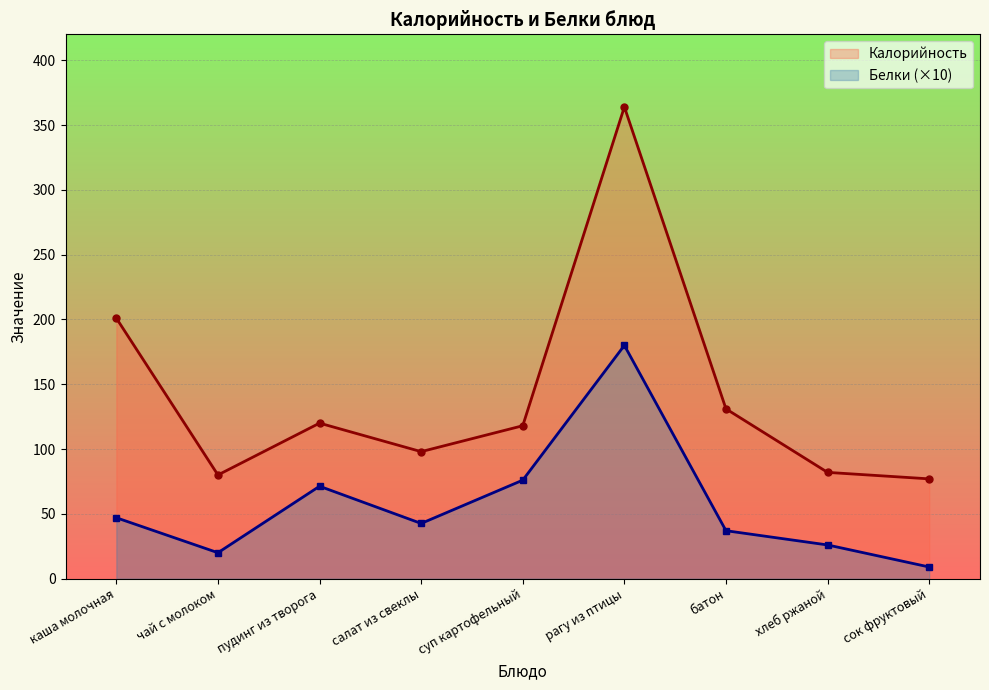

True or false: Калорийность and Белки intersect in this chart.

False